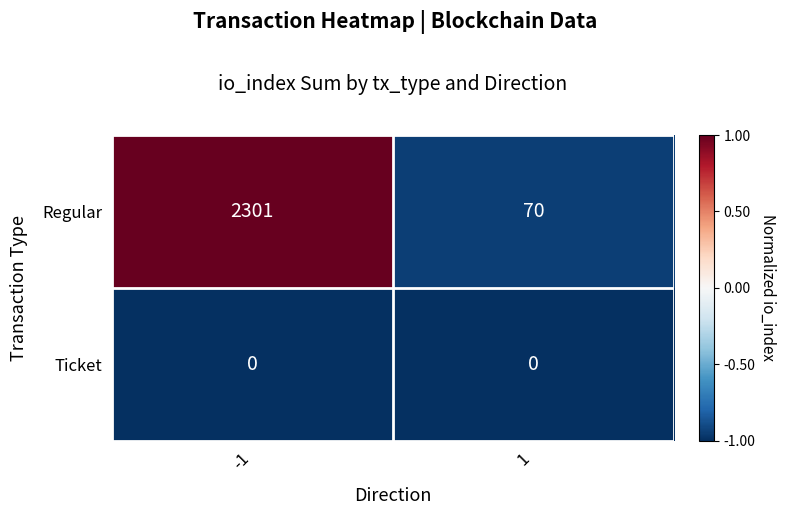

What is the average value of the Regular series?

1186